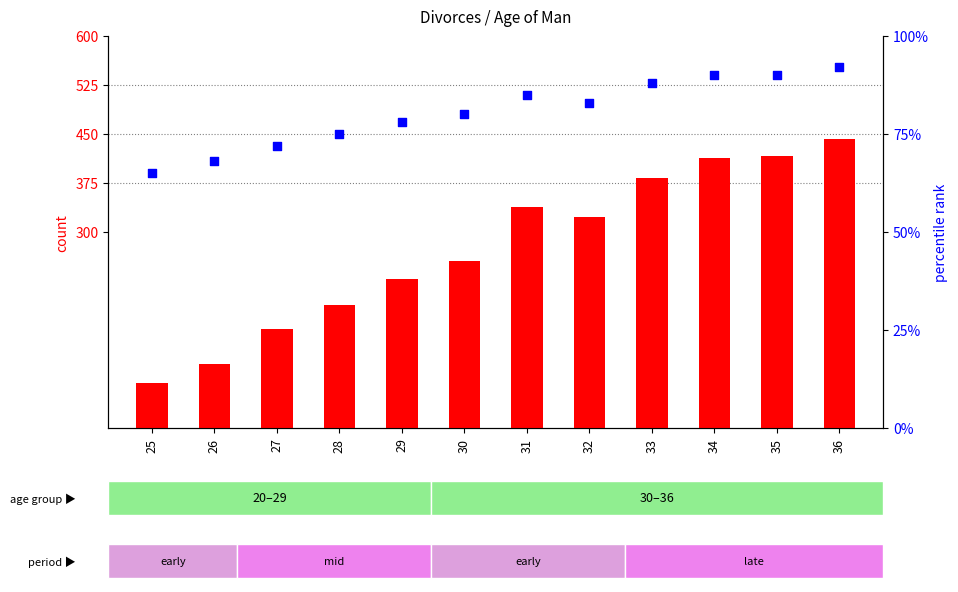

At which category is the sum across all series the highest?

36